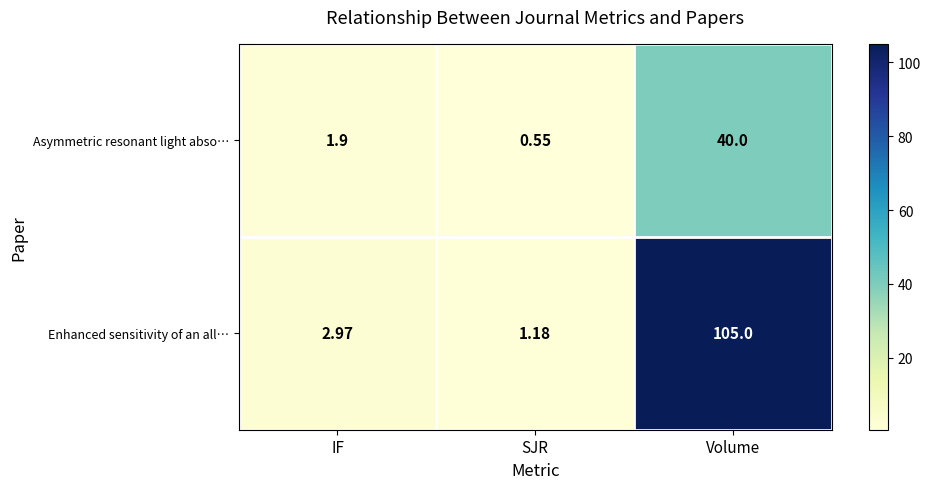

Which series has the largest total across all categories?

Enhanced sensitivity of an all…